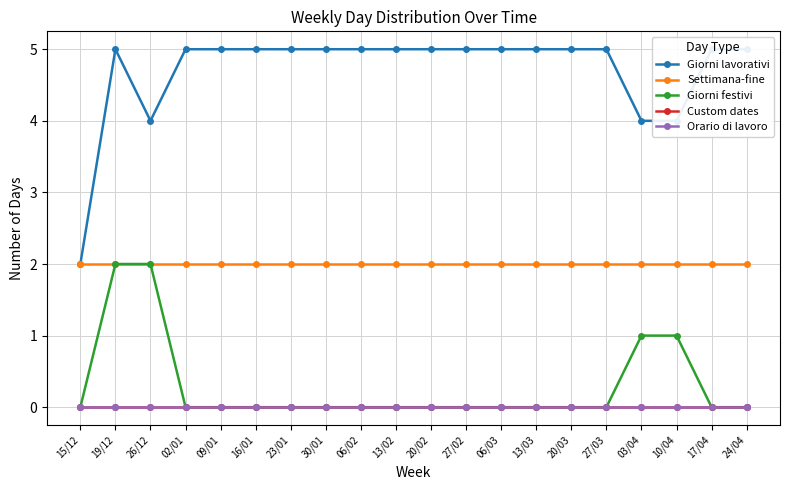

Reading right to left, list all the values displayed in this chart.

Giorni lavorativi: 24/04=5	17/04=5	10/04=4	03/04=4	27/03=5	20/03=5	13/03=5	06/03=5	27/02=5	20/02=5	13/02=5	06/02=5	30/01=5	23/01=5	16/01=5	09/01=5	02/01=5	26/12=4	19/12=5	15/12=2
Settimana-fine: 24/04=2	17/04=2	10/04=2	03/04=2	27/03=2	20/03=2	13/03=2	06/03=2	27/02=2	20/02=2	13/02=2	06/02=2	30/01=2	23/01=2	16/01=2	09/01=2	02/01=2	26/12=2	19/12=2	15/12=2
Giorni festivi: 24/04=0	17/04=0	10/04=1	03/04=1	27/03=0	20/03=0	13/03=0	06/03=0	27/02=0	20/02=0	13/02=0	06/02=0	30/01=0	23/01=0	16/01=0	09/01=0	02/01=0	26/12=2	19/12=2	15/12=0
Custom dates: 24/04=0	17/04=0	10/04=0	03/04=0	27/03=0	20/03=0	13/03=0	06/03=0	27/02=0	20/02=0	13/02=0	06/02=0	30/01=0	23/01=0	16/01=0	09/01=0	02/01=0	26/12=0	19/12=0	15/12=0
Orario di lavoro: 24/04=0	17/04=0	10/04=0	03/04=0	27/03=0	20/03=0	13/03=0	06/03=0	27/02=0	20/02=0	13/02=0	06/02=0	30/01=0	23/01=0	16/01=0	09/01=0	02/01=0	26/12=0	19/12=0	15/12=0